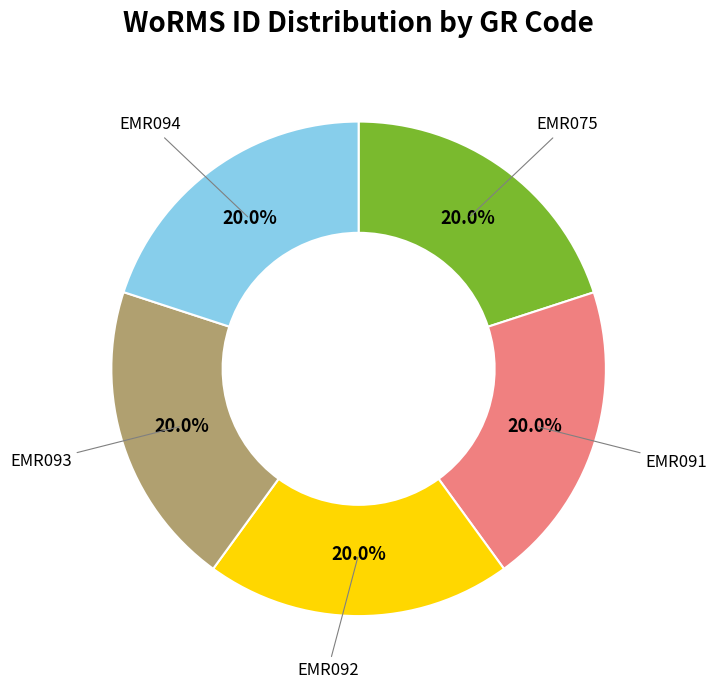

How many segments does this pie chart have?

5